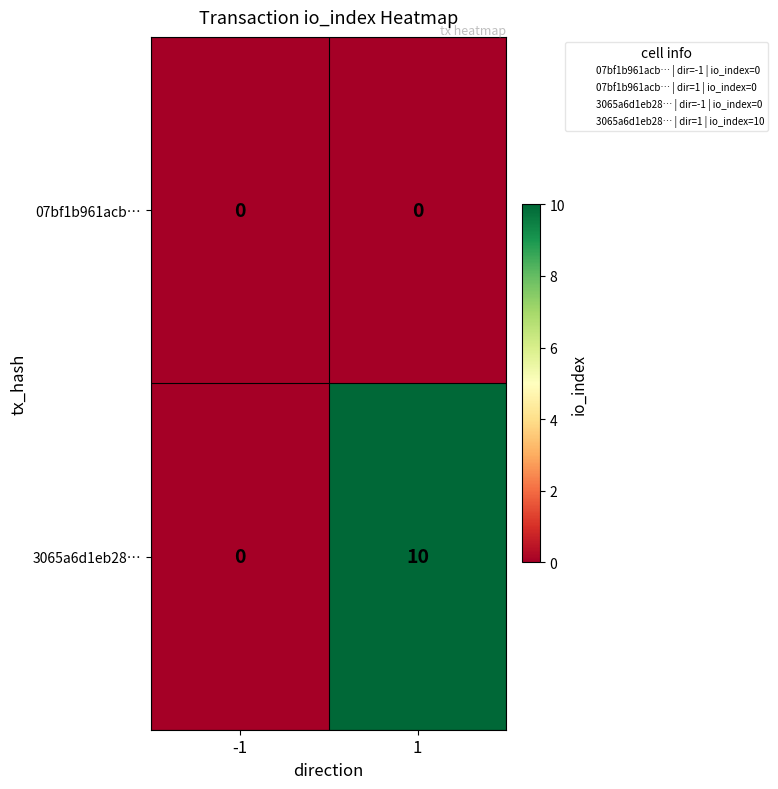

True or false: 3065a6d1eb28… has a value of -6 at -1.

False